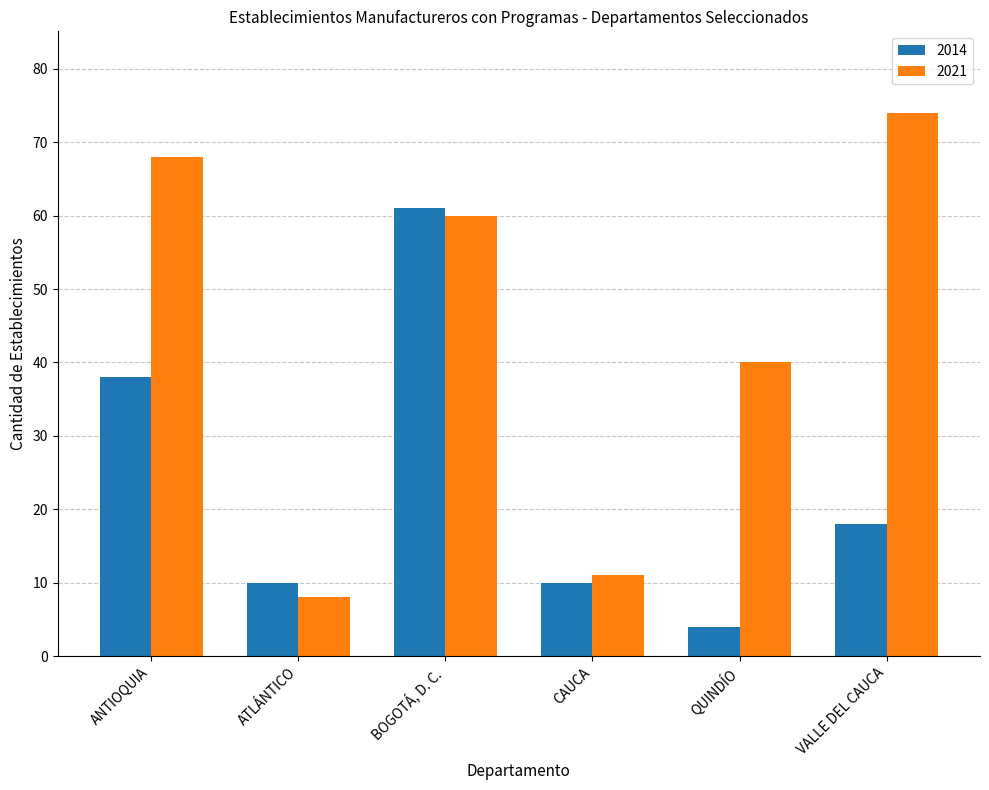

What is the approximate value of 2014 at QUINDÍO, to the nearest 5?

5